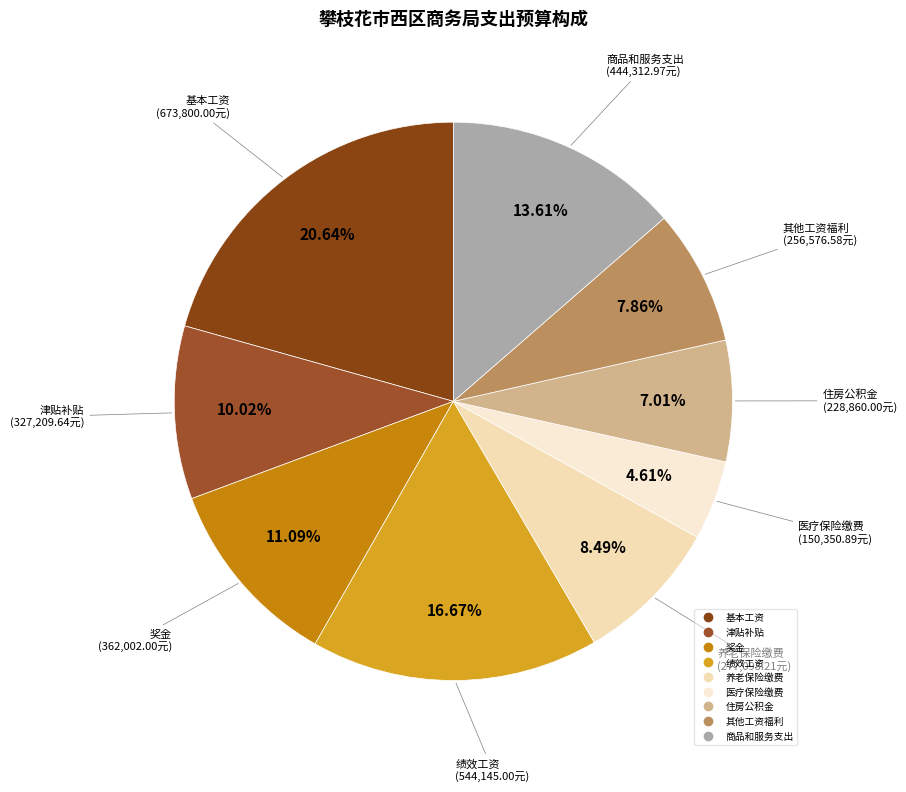

How many slices are in this pie chart?

9